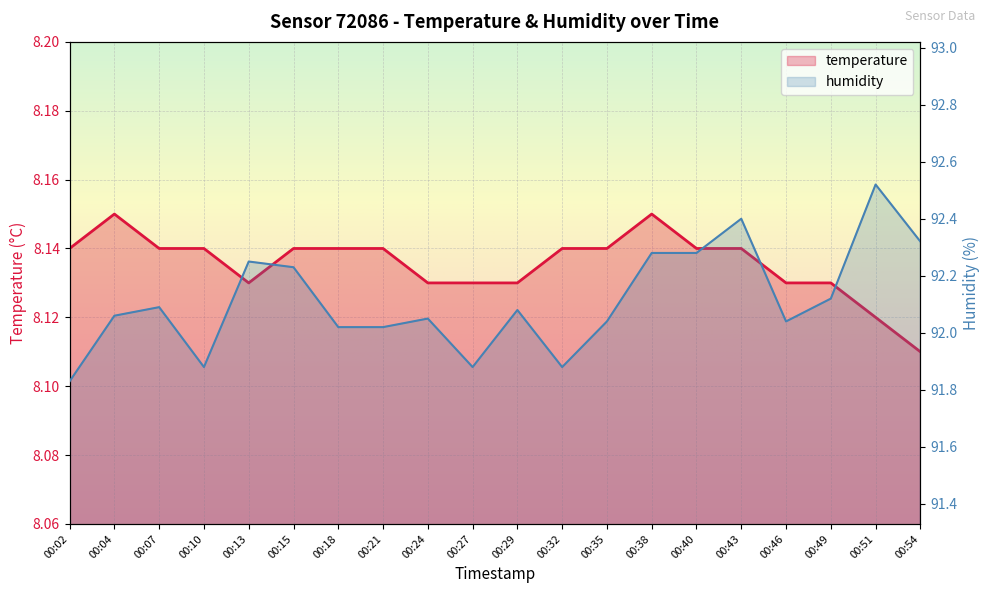

Reading right to left, list all the values displayed in this chart.

temperature: 8.1	8.1	8.1	8.1	8.1	8.1	8.2	8.1	8.1	8.1	8.1	8.1	8.1	8.1	8.1	8.1	8.1	8.1	8.2	8.1
humidity: 92.3	92.5	92.1	92.0	92.4	92.3	92.3	92.0	91.9	92.1	91.9	92.0	92.0	92.0	92.2	92.2	91.9	92.1	92.1	91.8